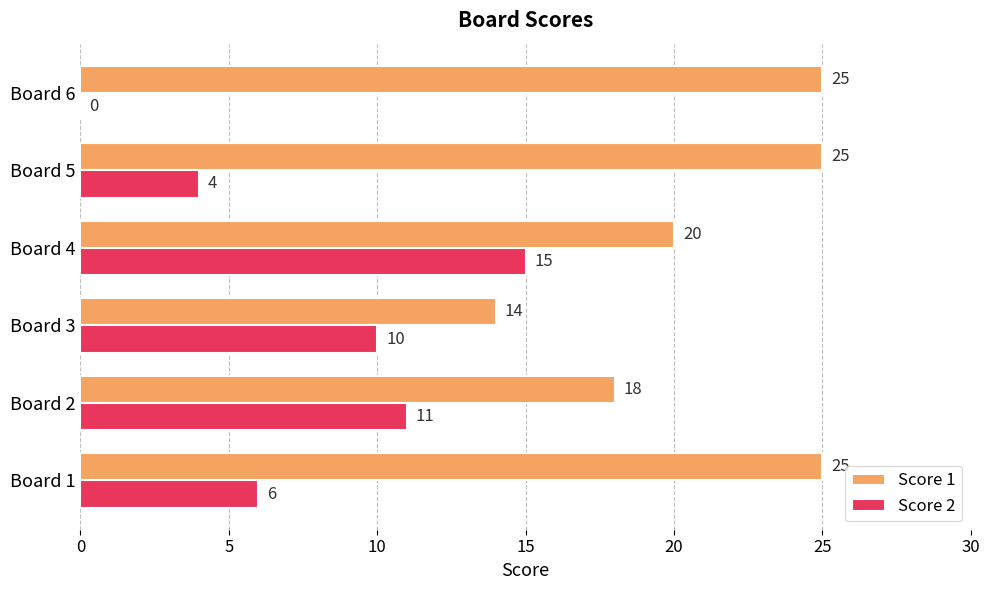

What is the sum of all Score 2 values?

46